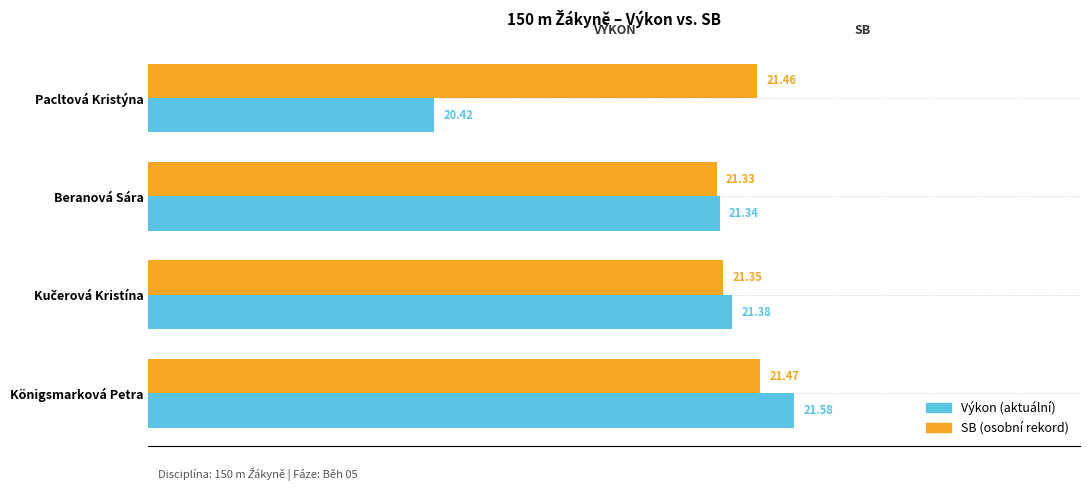

At Beranová Sára, list the series in order from smallest to largest.

SB (osobní rekord), Výkon (aktuální)